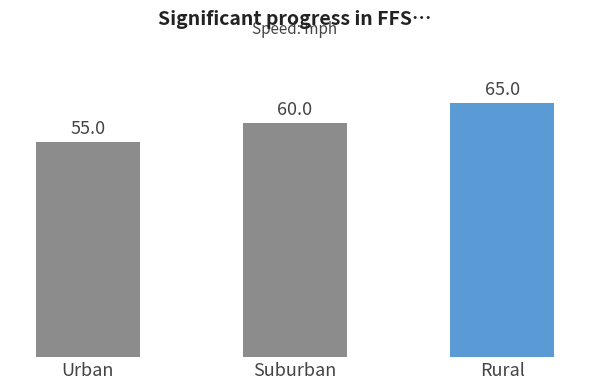

What is the label of the 2nd bar from the left?

Suburban